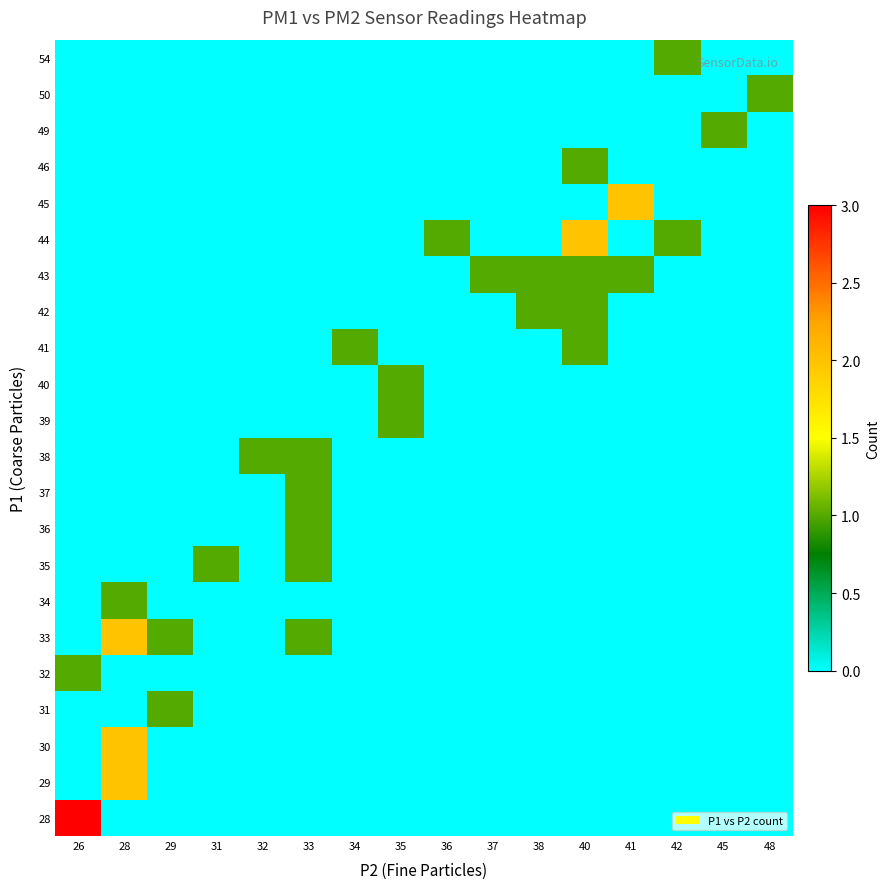

Count the number of categories in the chart.

16